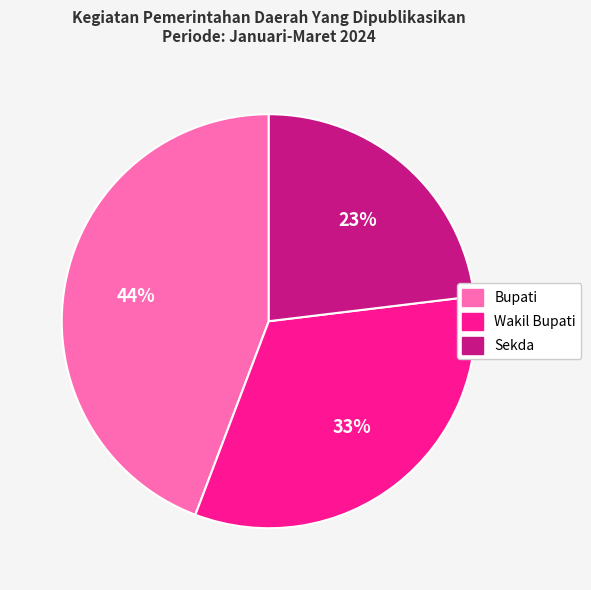

How many slices are in this pie chart?

3